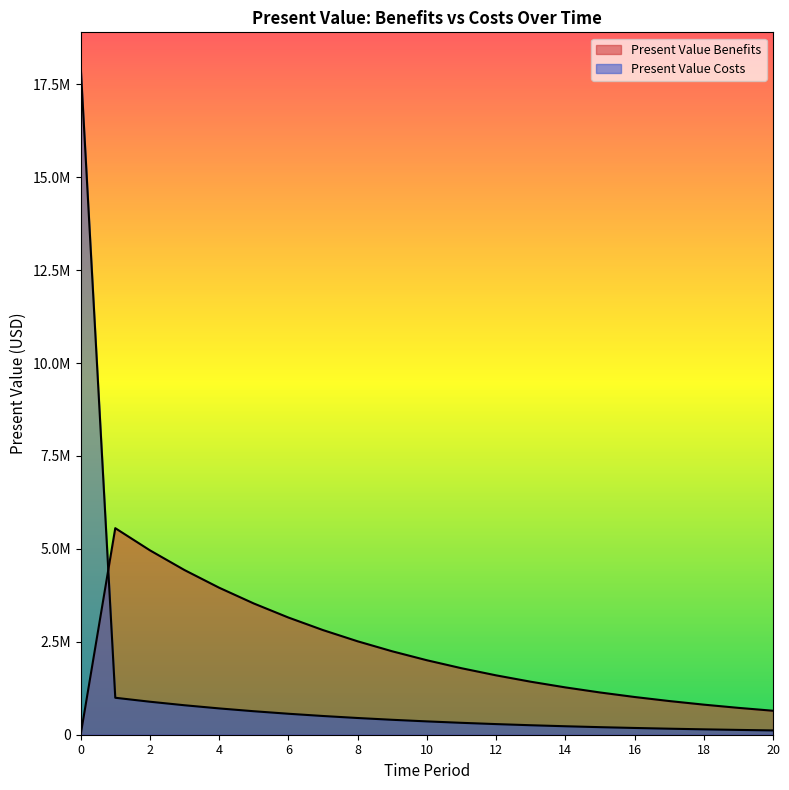

How many values in the Present Value Benefits series exceed 1789538?

11